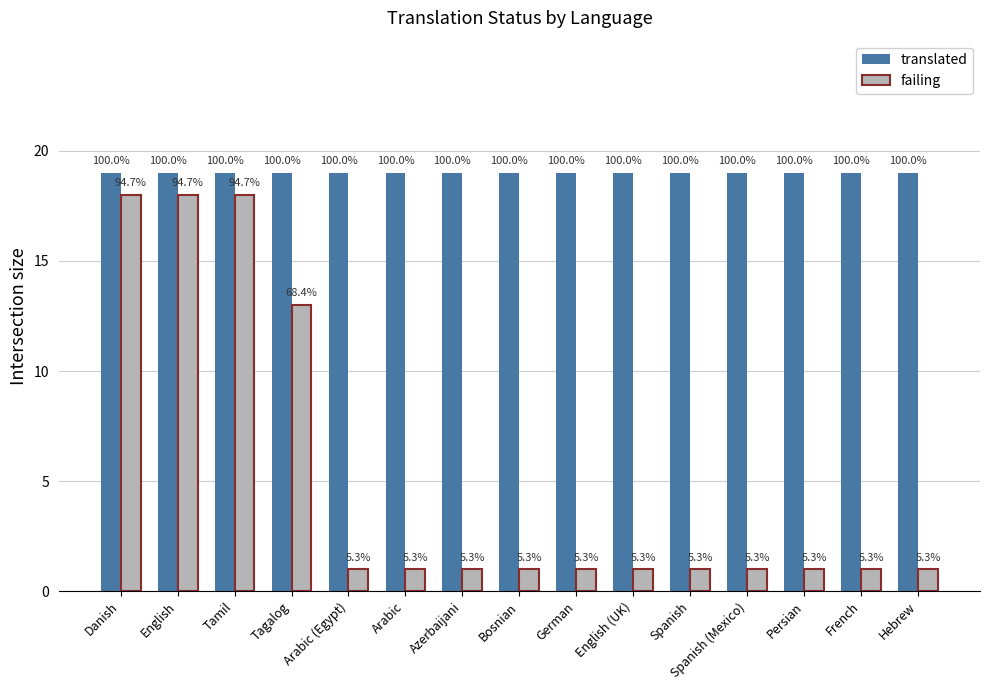

What is the spread (max minus min) of values at French?

18